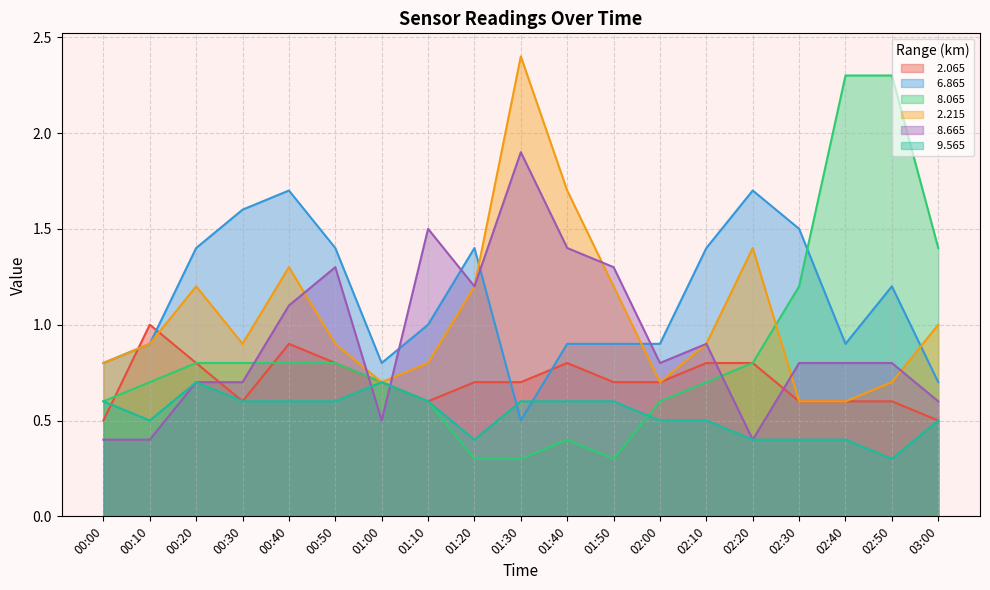

Where do   8.065 and   2.065 first cross each other?

00:00 and 00:10